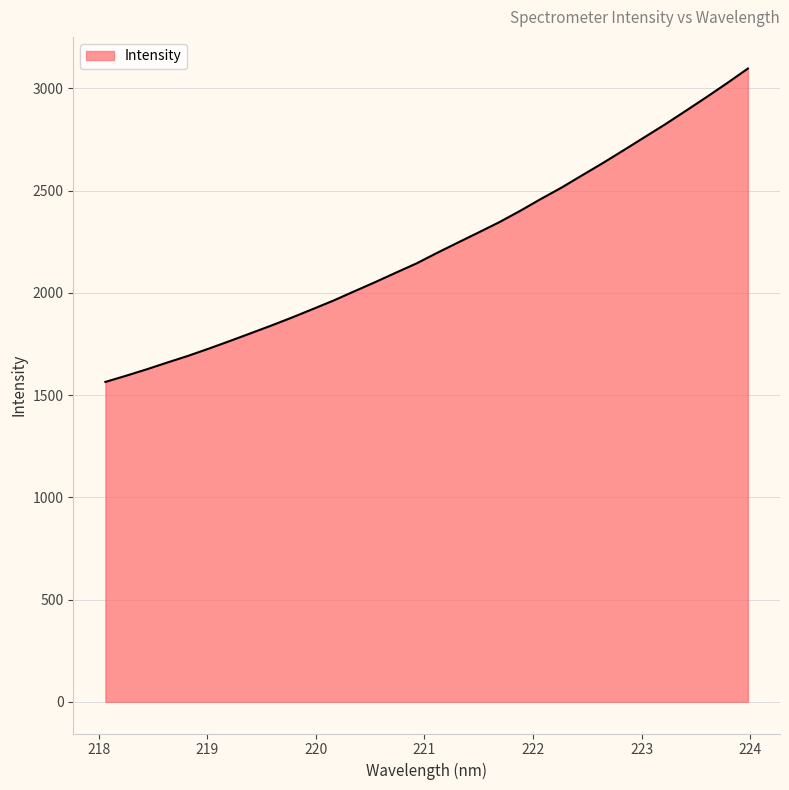

What is the greatest value displayed?

3096.6